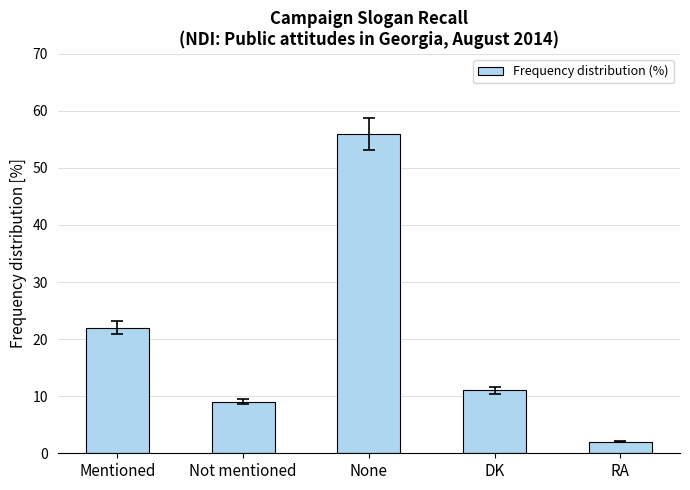

How many values are below 11?

2